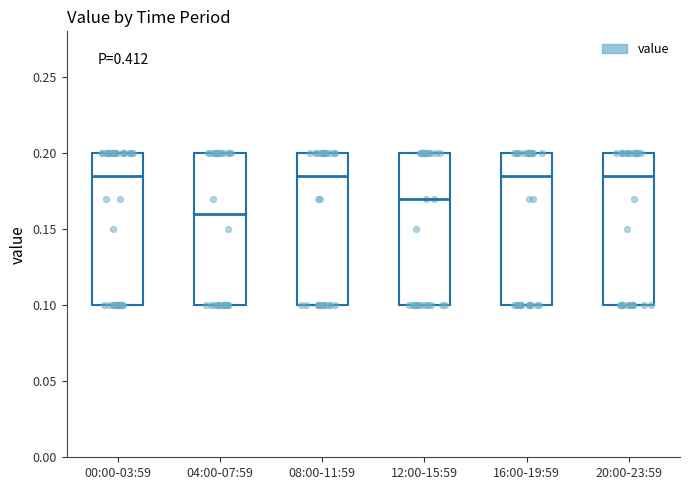

Reading left to right, transcribe this box plot: for each box, give where its median line is, the range the box spans, and where its two whiskers end, as read against the y-axis. The values are not printed on the chart, so give them approximately, as read against the axis.

00:00-03:59: median 0.185, box 0.100 to 0.200, whiskers 0.100 to 0.200
04:00-07:59: median 0.160, box 0.100 to 0.200, whiskers 0.100 to 0.200
08:00-11:59: median 0.185, box 0.100 to 0.200, whiskers 0.100 to 0.200
12:00-15:59: median 0.170, box 0.100 to 0.200, whiskers 0.100 to 0.200
16:00-19:59: median 0.185, box 0.100 to 0.200, whiskers 0.100 to 0.200
20:00-23:59: median 0.185, box 0.100 to 0.200, whiskers 0.100 to 0.200